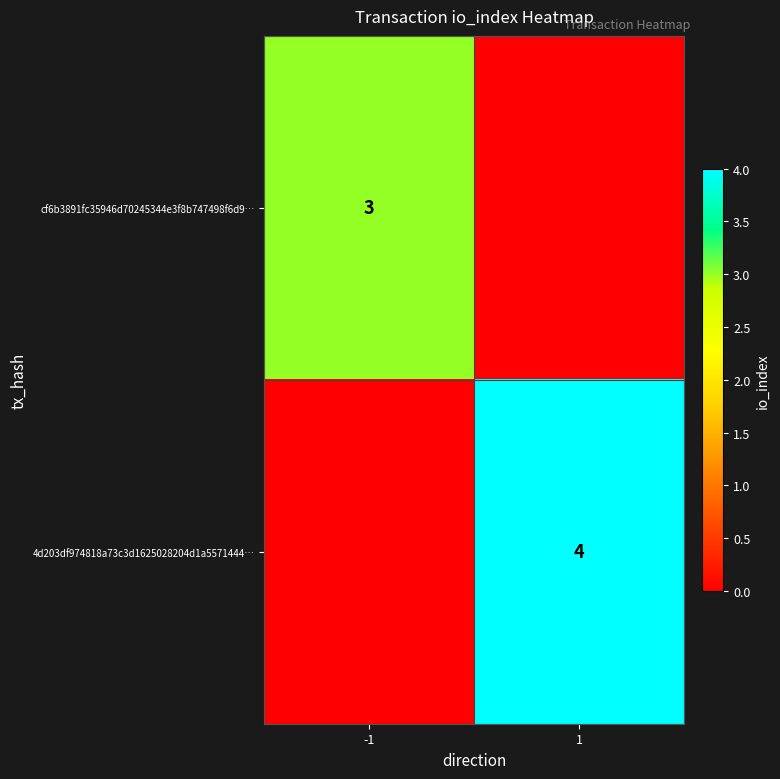

The cf6b3891fc35946d70245344e3f8b747498f6d9… series shows 1 at -1. True or false?

False